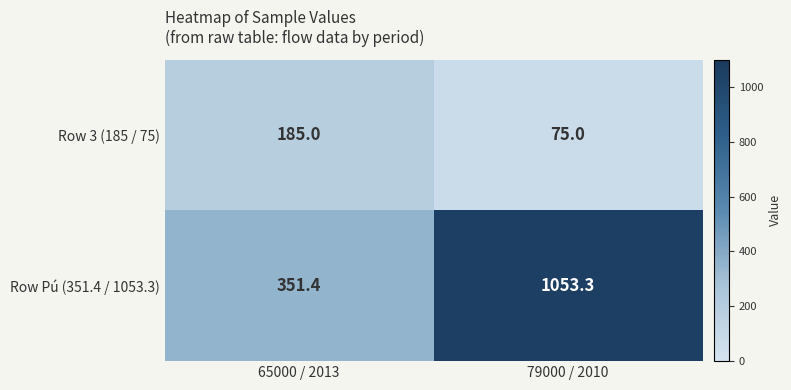

What is the total value across all series at 79000 / 2010?

1128.3